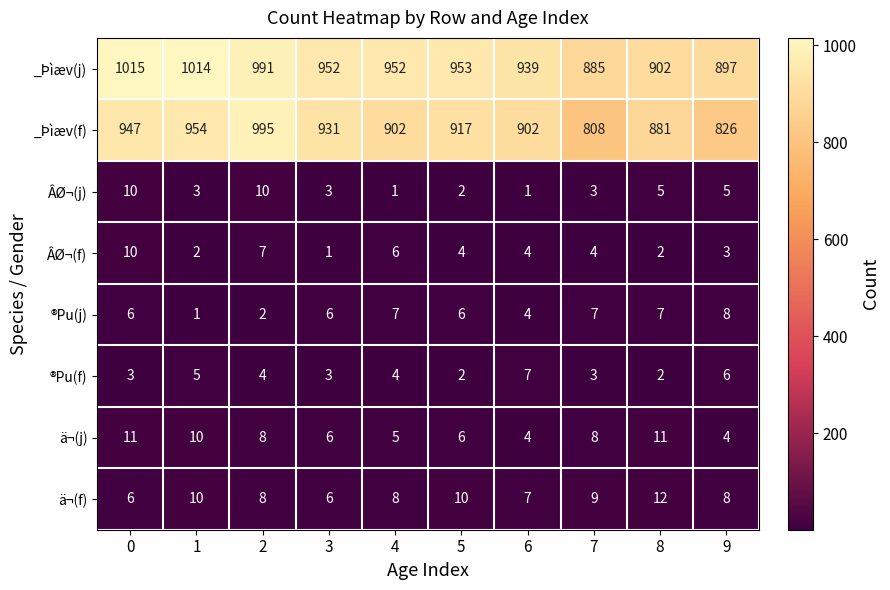

Between 4 and 7, which series saw the biggest shift?

_Þìæv(f)